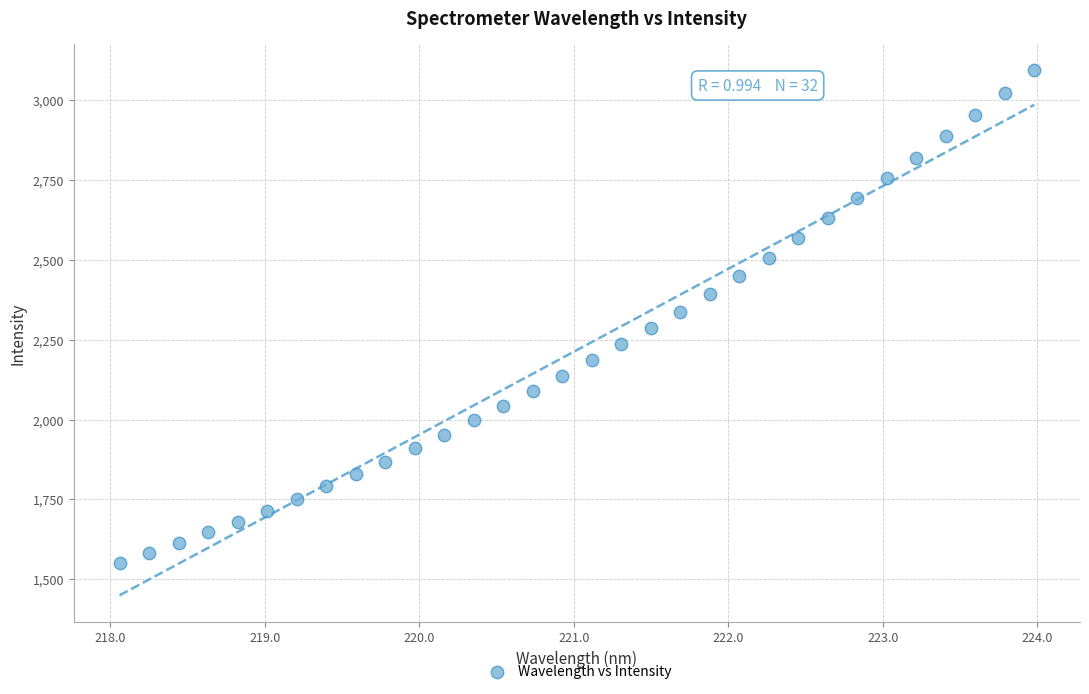

What is the range of X values (max minus min)?

5.9